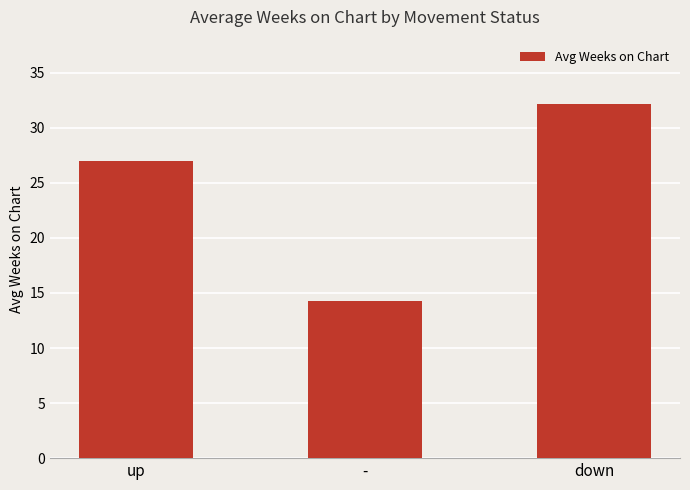

How many values are below 27?

1